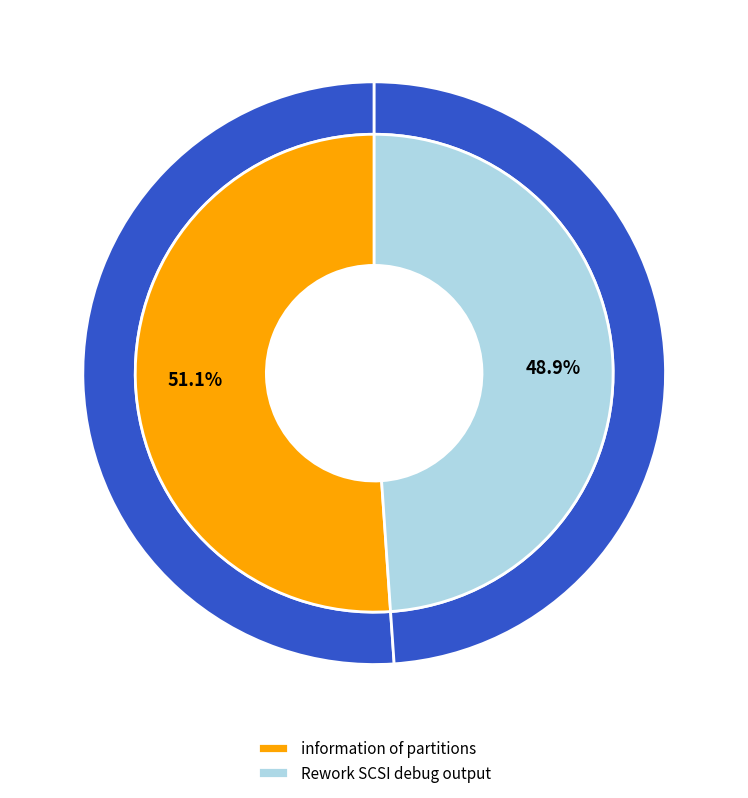

Which category accounts for the majority?

information of partitions